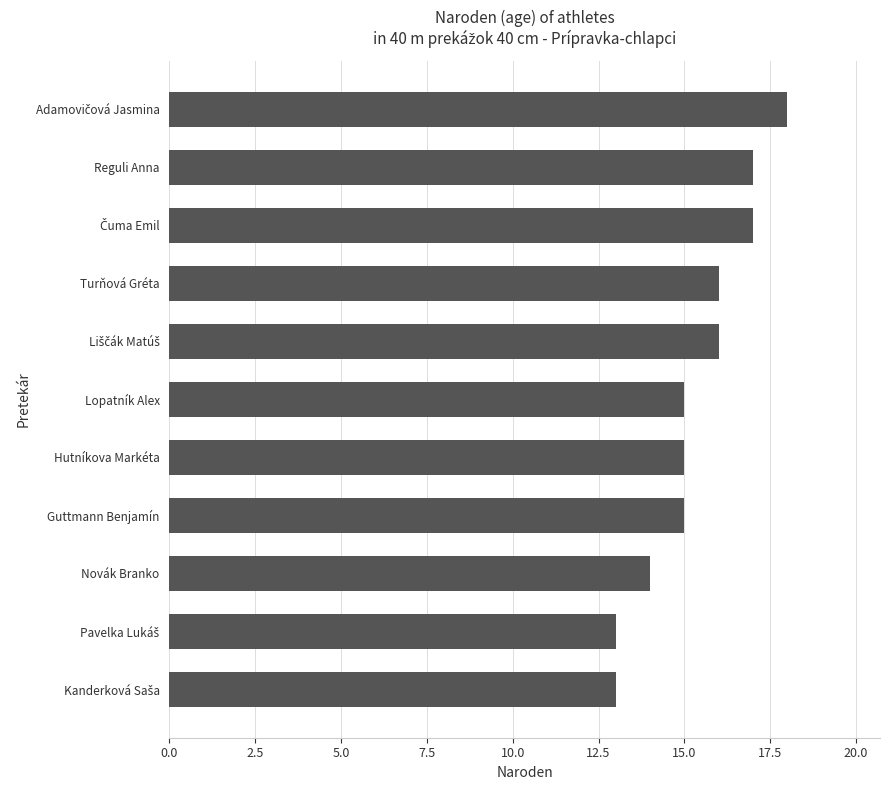

What is the greatest value displayed?

18